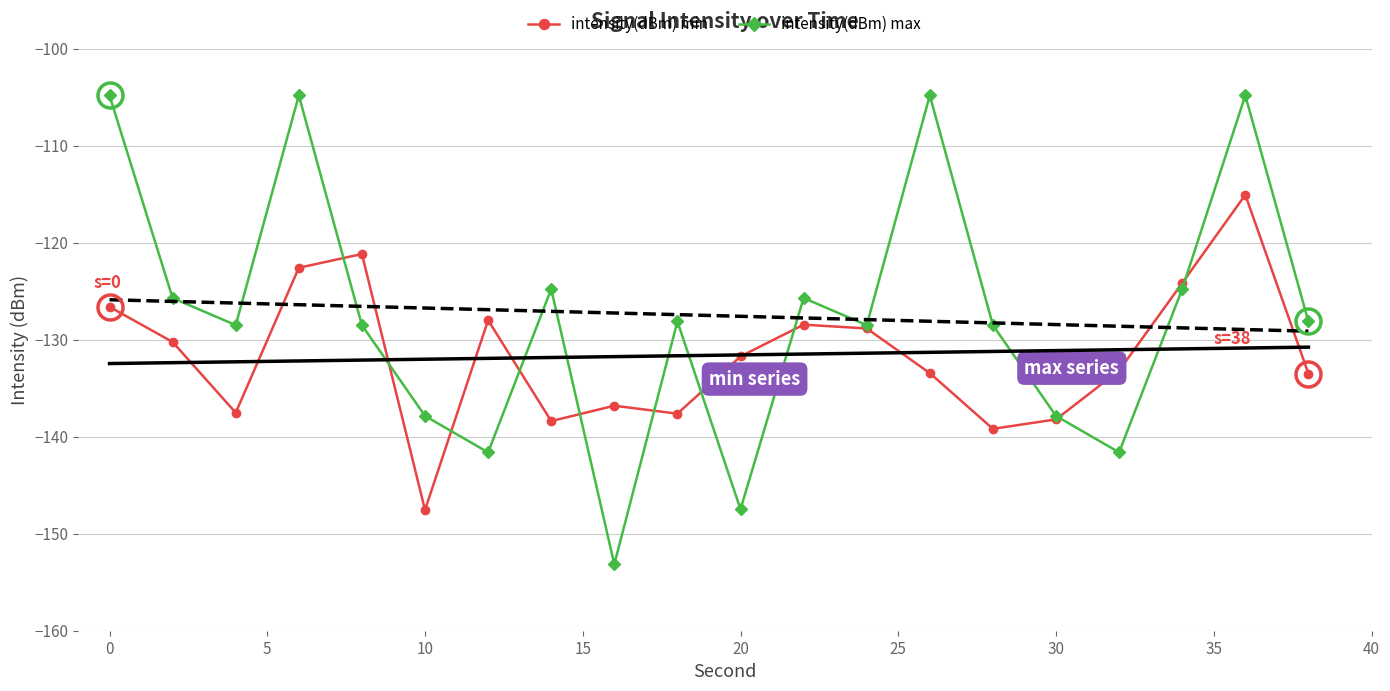

What is the maximum value for intensity(dBm) min?

-115.1